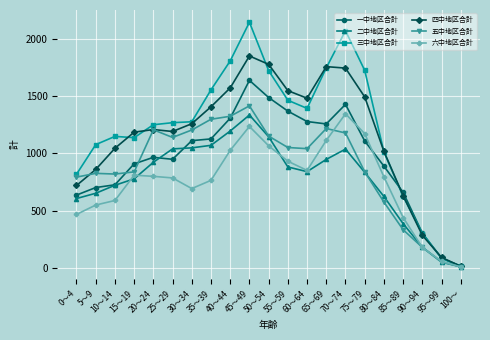

What is the maximum value shown in the chart?

2147